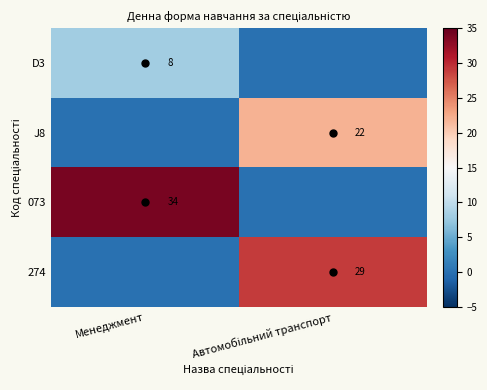

List the series in order of their peak value, highest first.

073, 274, J8, D3